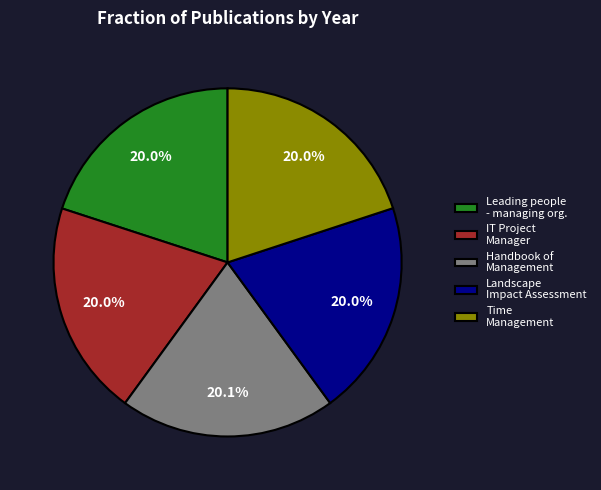

What is the ratio of the value at IT Project Manager to the value at Time Management?

1.0